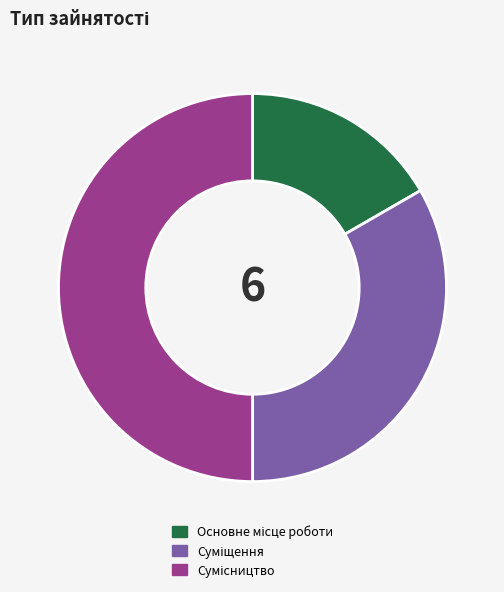

What is the smallest slice in the pie chart?

Основне місце роботи